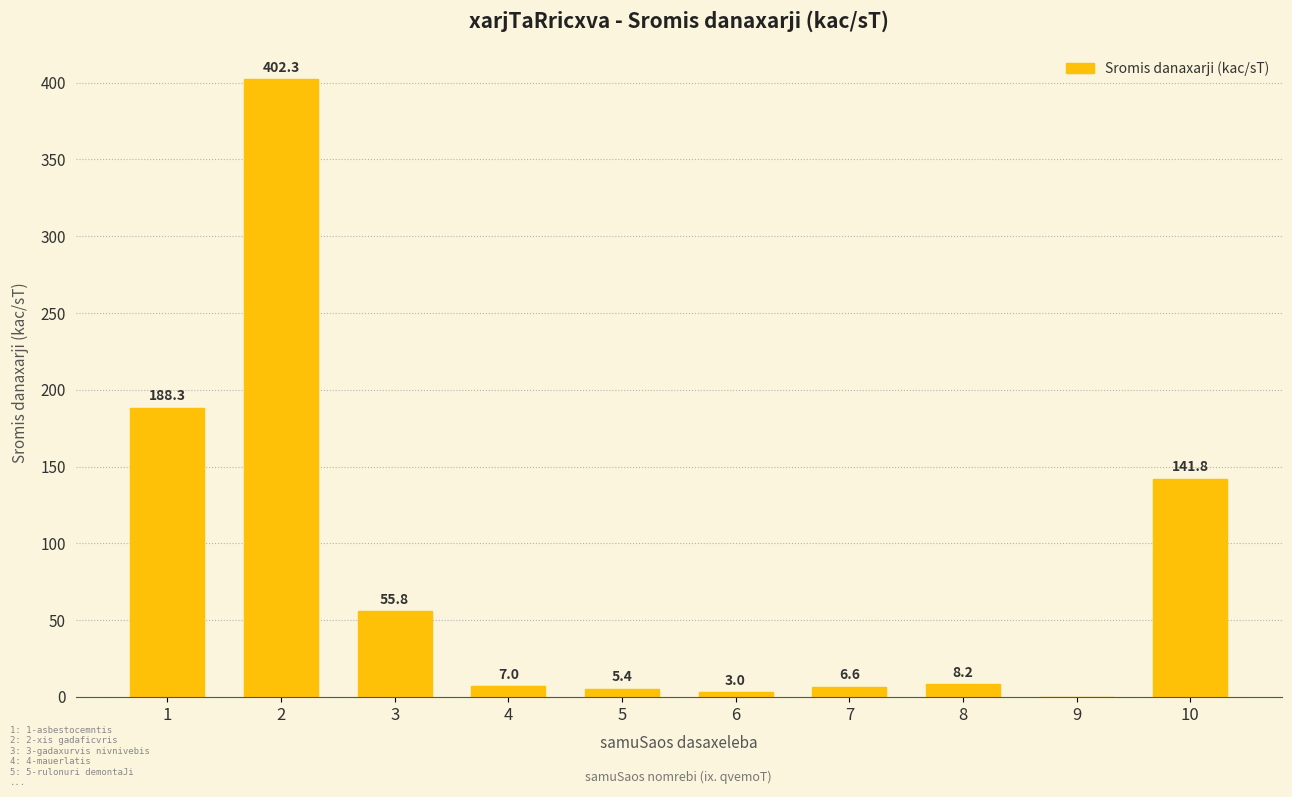

Reading right to left, extract all data points from this chart.

10=141.8	9=0.0	8=8.2	7=6.6	6=3.0	5=5.4	4=7.0	3=55.8	2=402.3	1=188.3